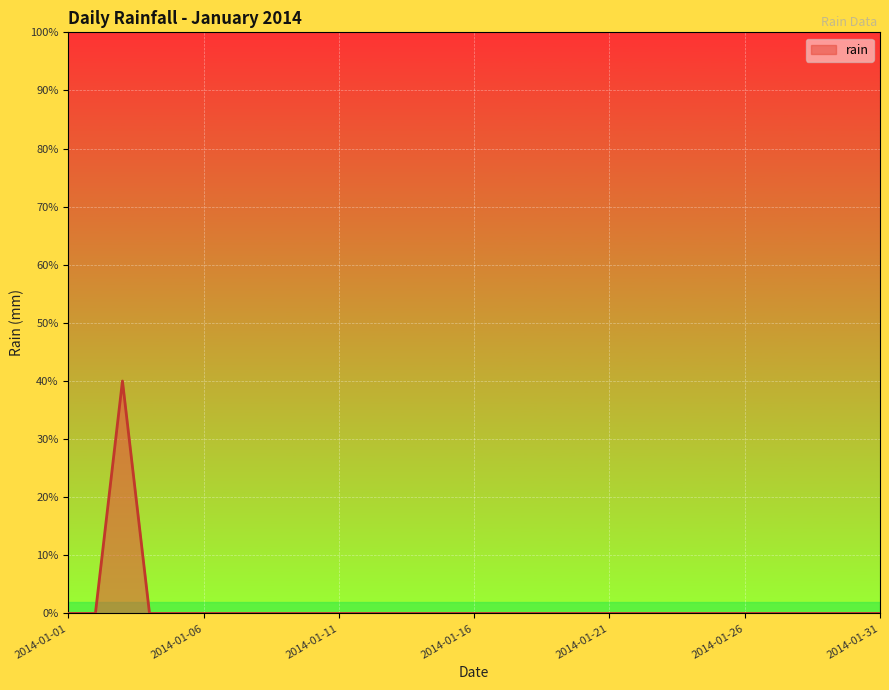

Does the chart have visible grid lines?

Yes